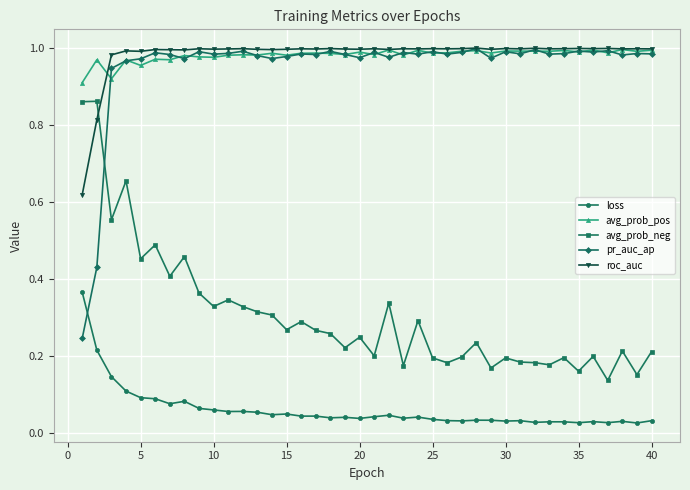

At how many categories does at least one series exceed 0?

40